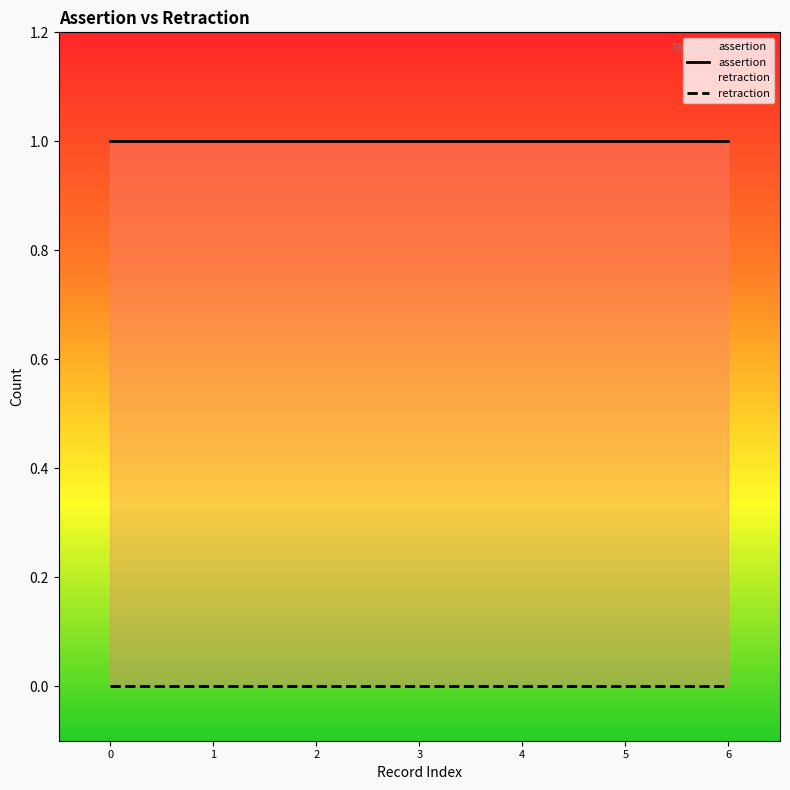

Reading left to right, list all the values displayed in this chart.

assertion: 1	1	1	1	1	1	1
retraction: 0	0	0	0	0	0	0